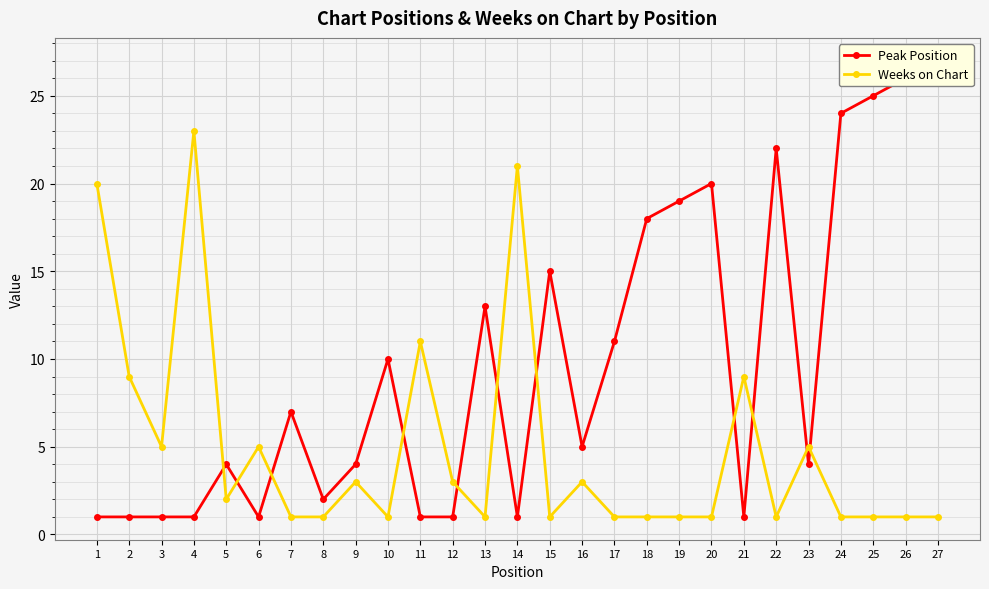

Which series changed the most between 18 and 27?

Peak Position